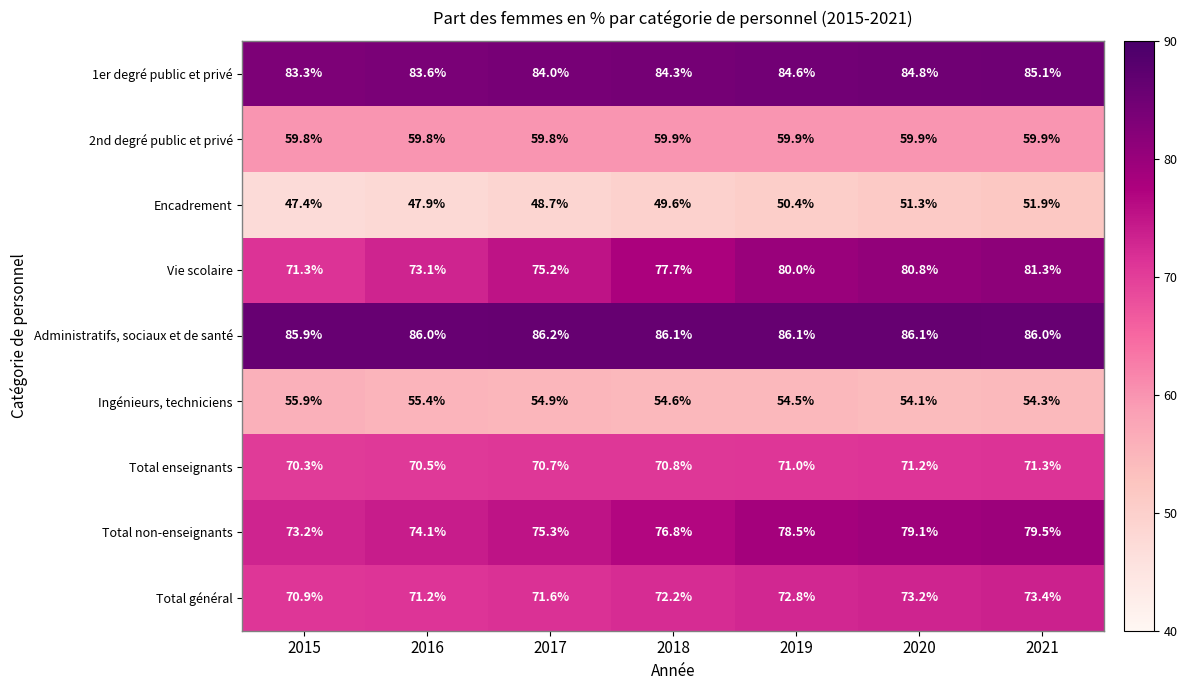

Which series has the largest range (max minus min)?

Vie scolaire